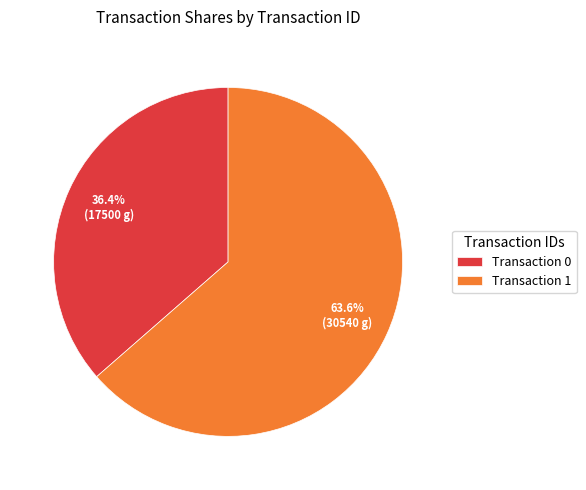

Is there any slice that represents more than half of the pie?

Yes